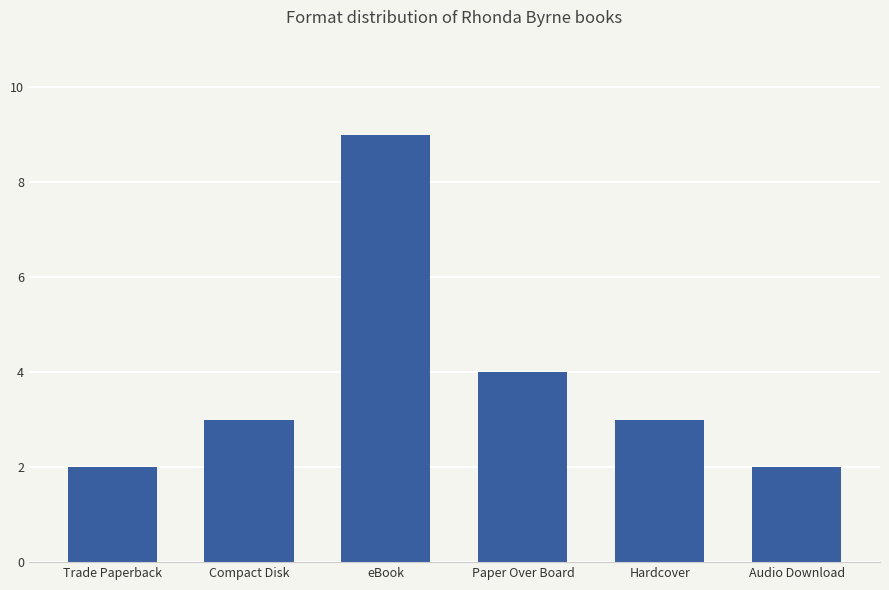

Which label corresponds to the largest value in the chart?

eBook